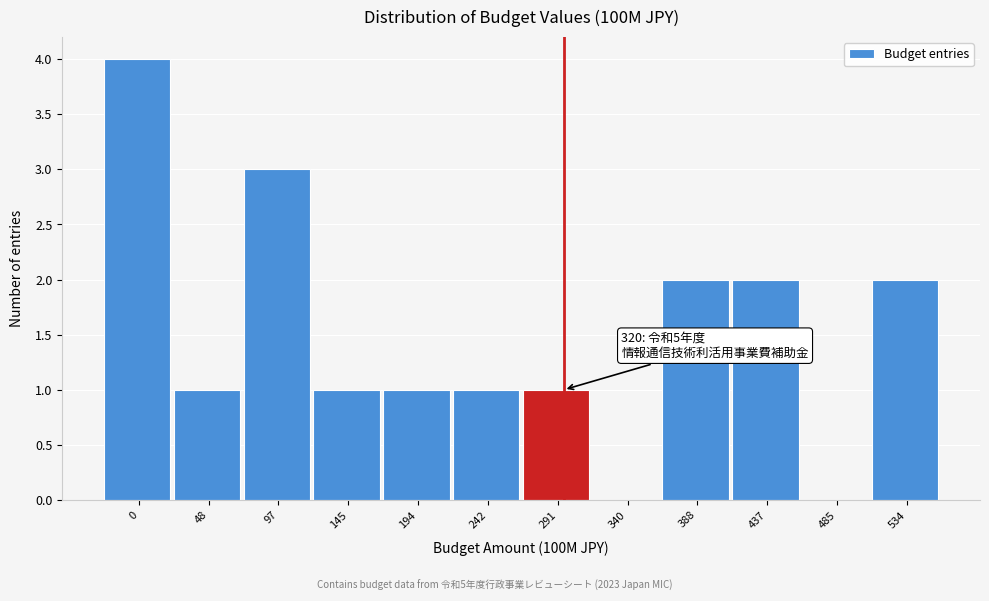

Reading left to right, transcribe all the data shown in this chart.

0=4	48=1	97=3	145=1	194=1	242=1	291=1	340=0	388=2	437=2	485=0	534=2